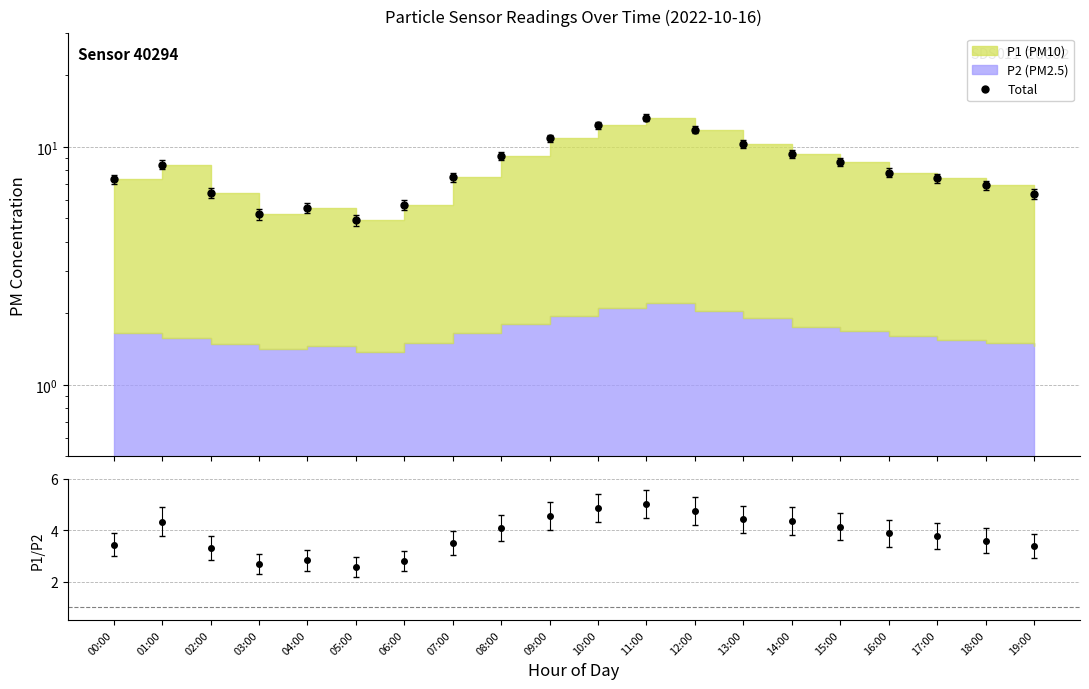

What is the value of the 3rd point from the left?

6.4